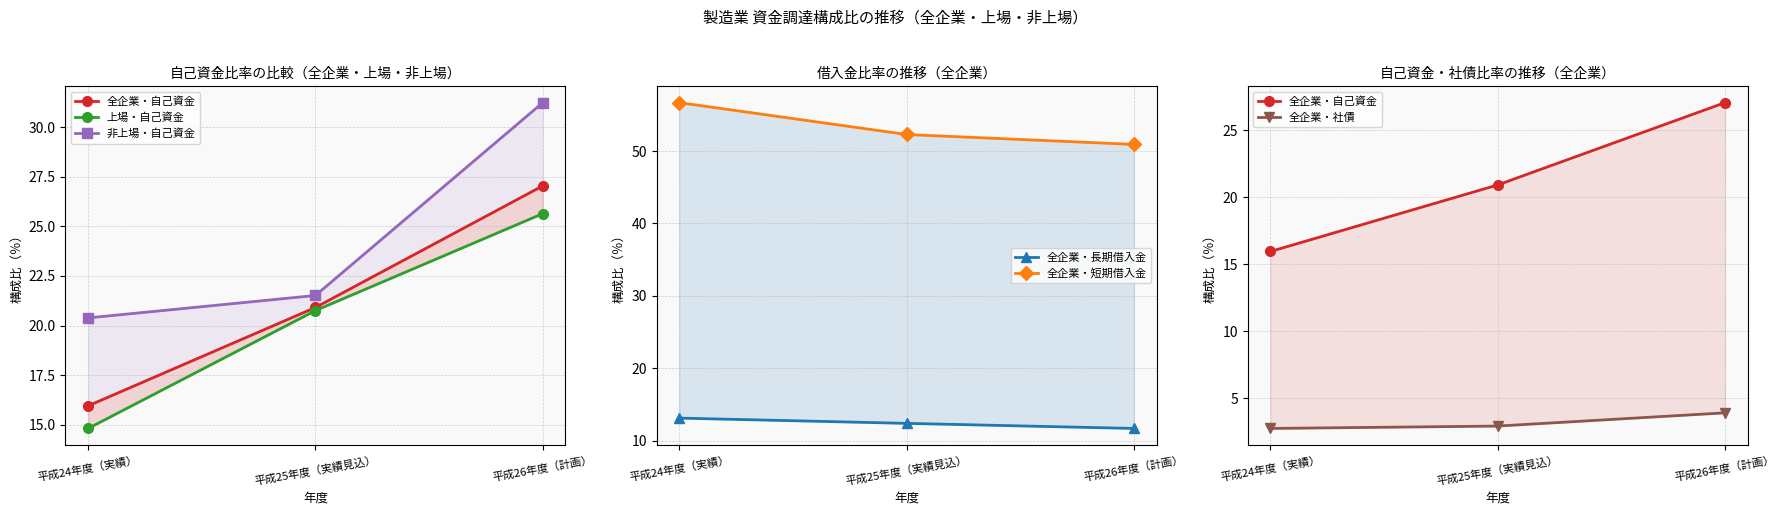

What position from the left is 平成26年度（計画）?

3